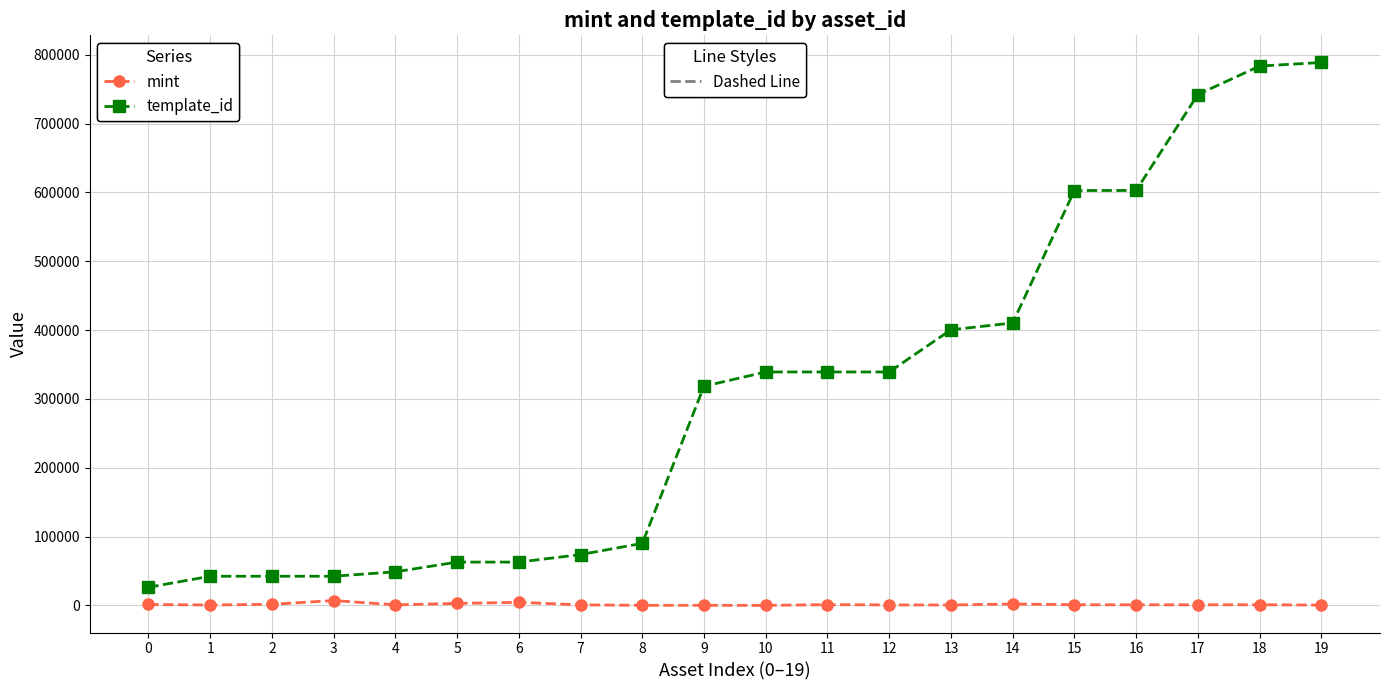

What is the maximum value shown in the chart?

788866